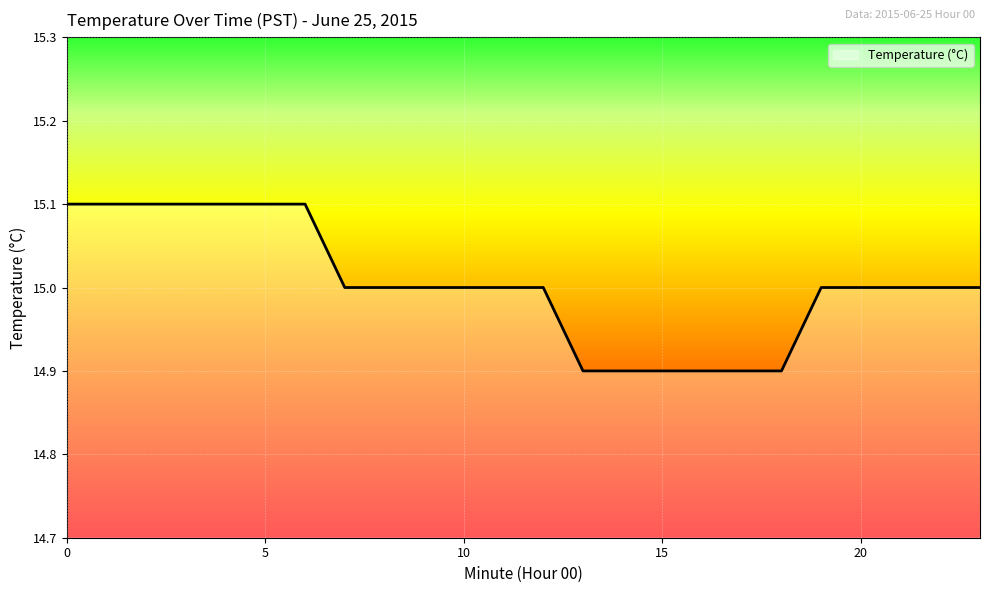

What is the maximum value shown in the chart?

15.1